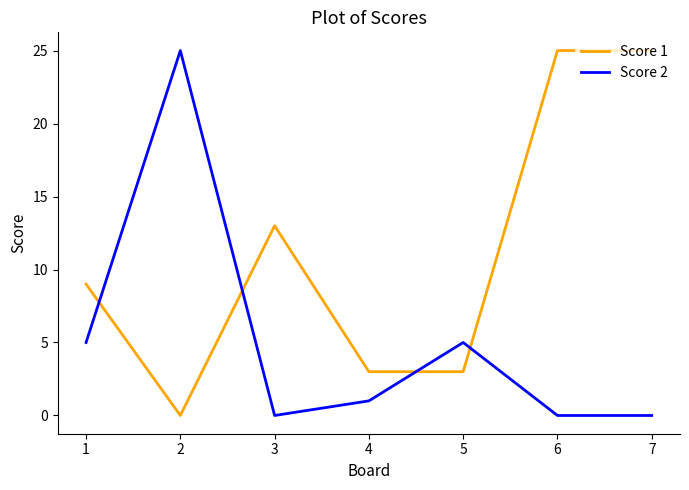

What is the highest value of the Score 1 series?

25